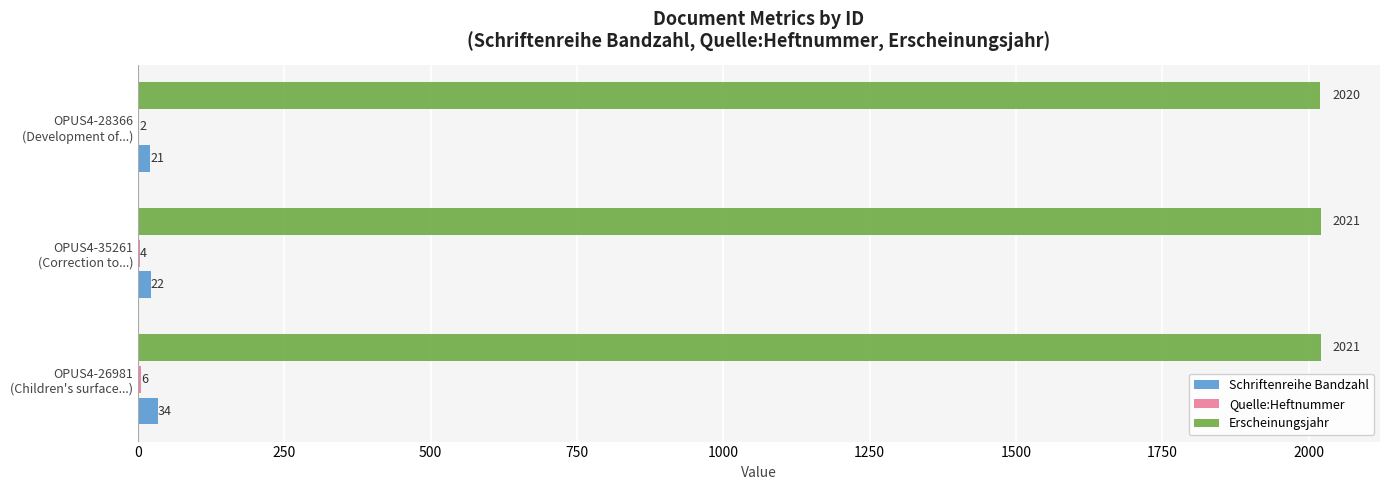

Count the Erscheinungsjahr values in the range 2020 to 2021.

3